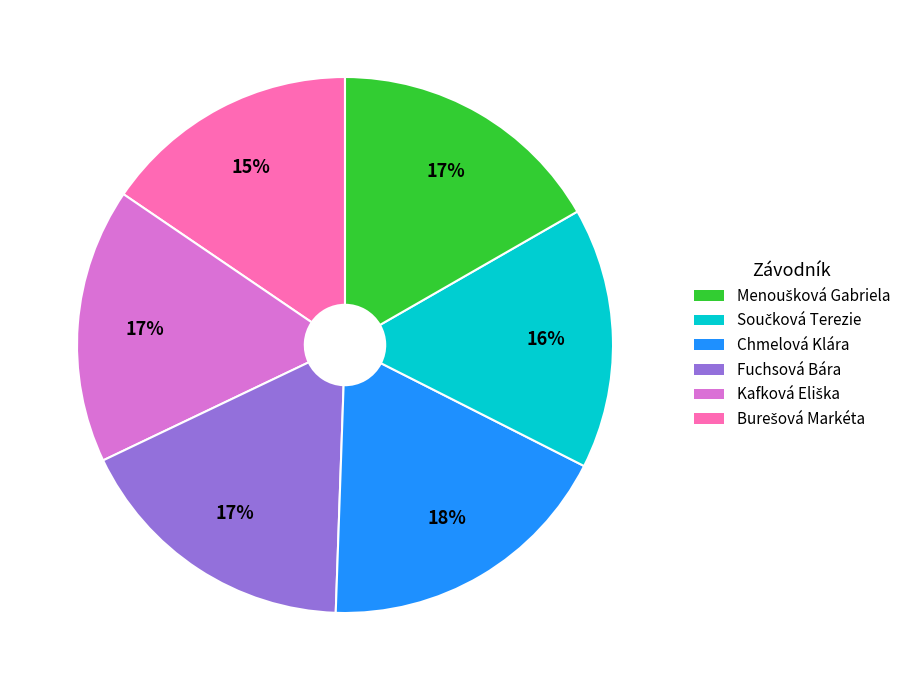

To the nearest percent, what is the difference between the largest and smallest slice percentages?

3%